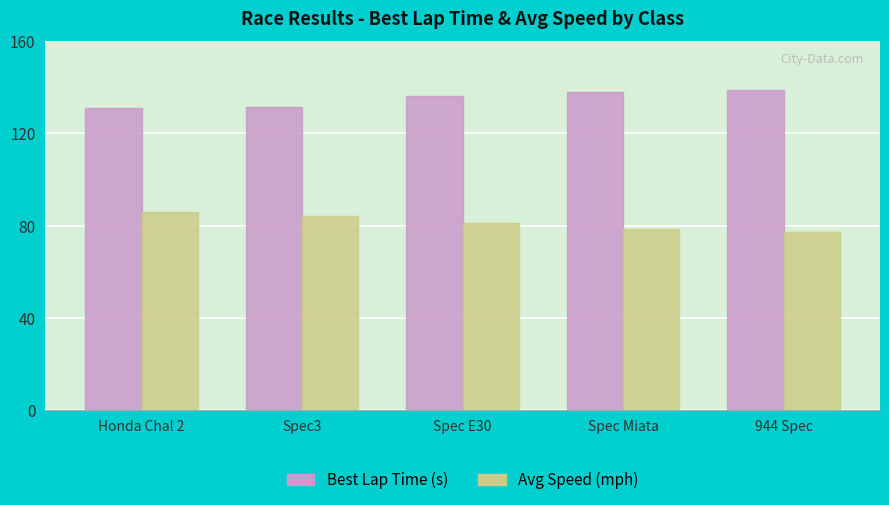

What is the difference between the highest and lowest values at Honda Chal 2?

45.3